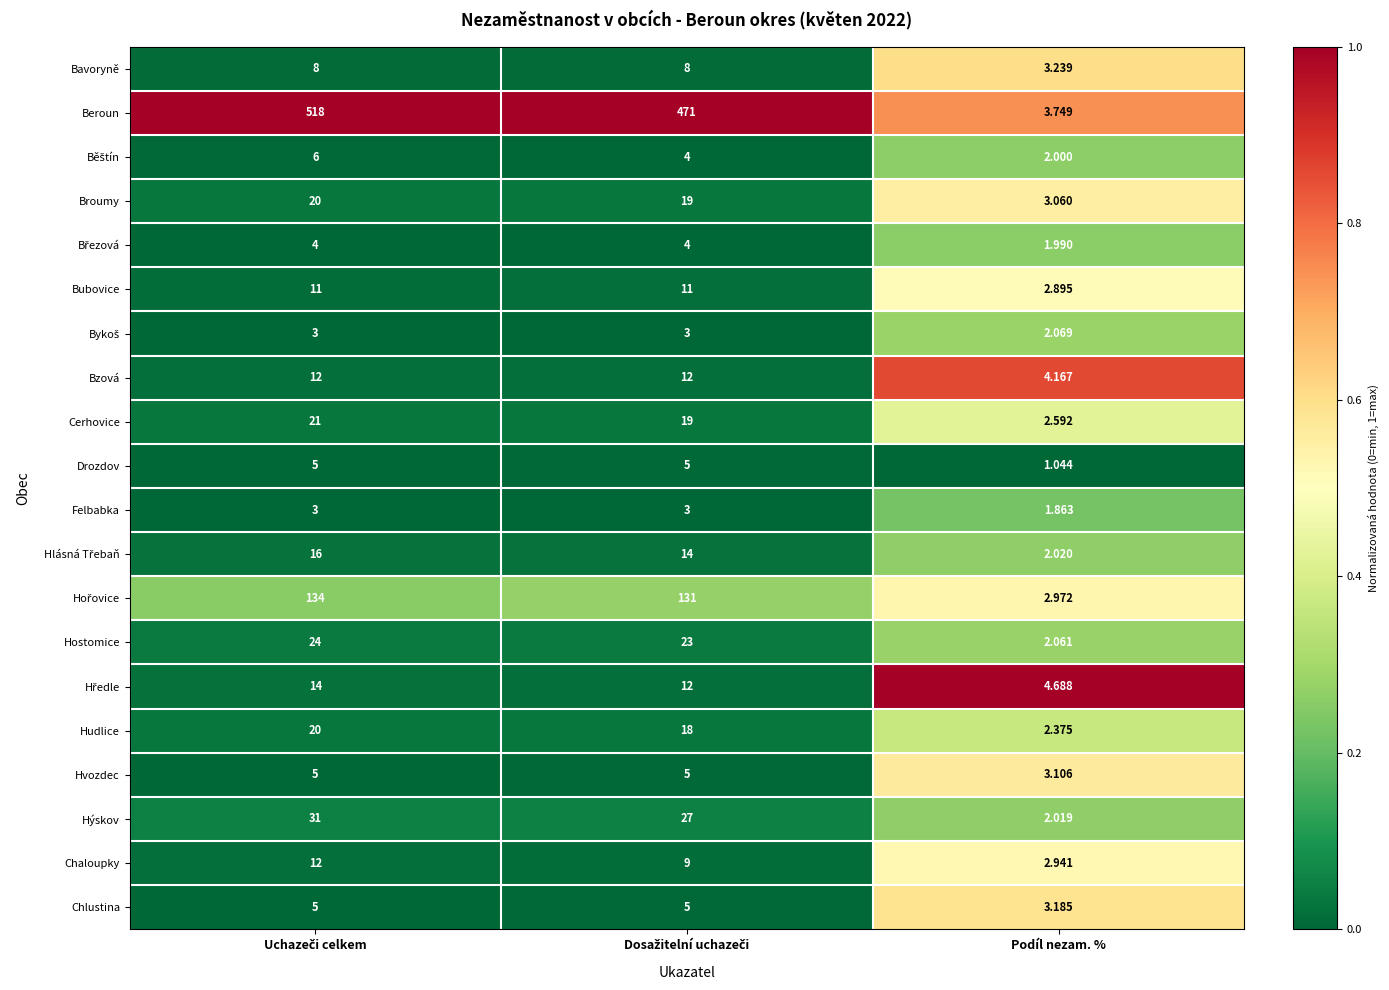

Which series has the largest range (max minus min)?

Beroun